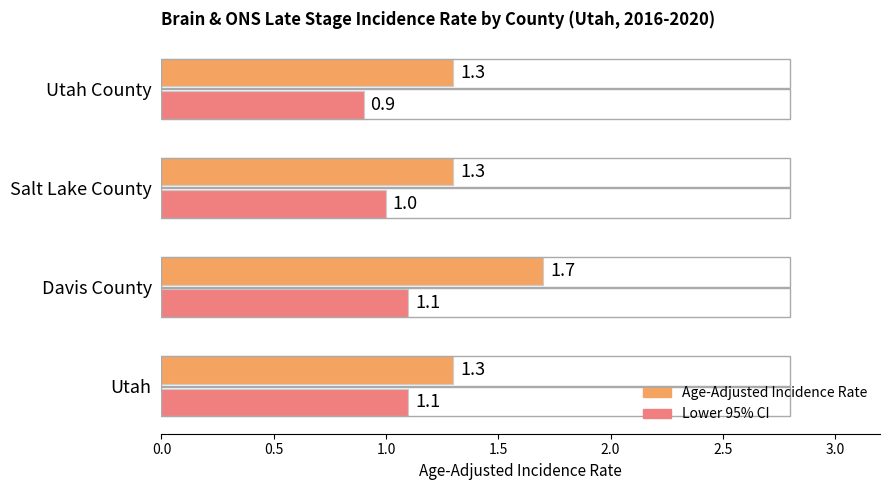

The Age-Adjusted Incidence Rate series shows 0.6 at Davis County. True or false?

False